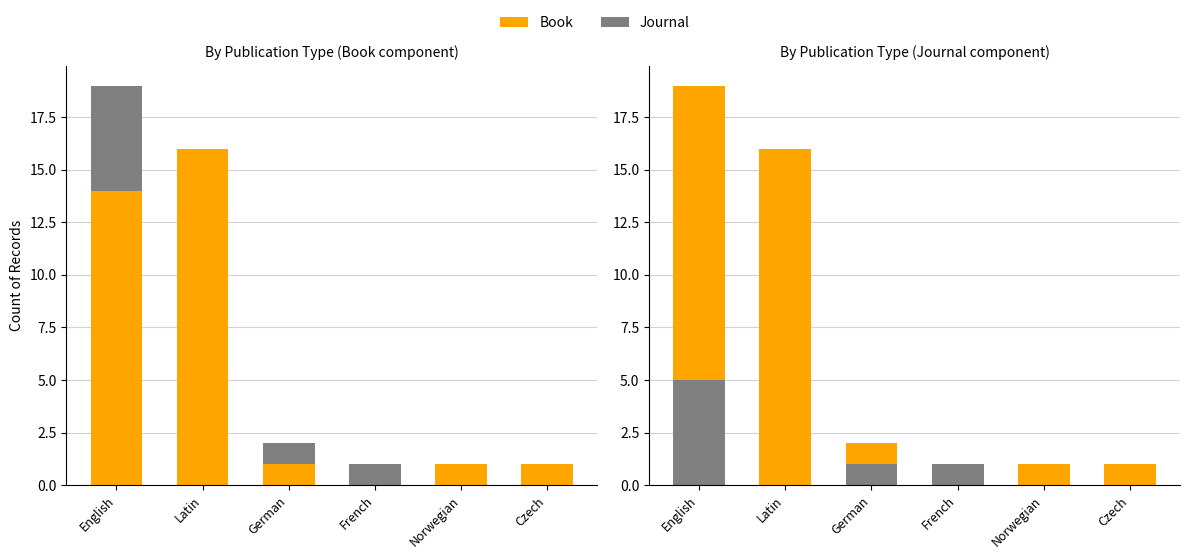

Reading left to right, what are all the values shown in this chart?

Book: English=14	Latin=16	German=1	French=0	Norwegian=1	Czech=1
Journal (stacked): English=5	Latin=0	German=1	French=1	Norwegian=0	Czech=0
Journal: English=5	Latin=0	German=1	French=1	Norwegian=0	Czech=0
Book (stacked): English=14	Latin=16	German=1	French=0	Norwegian=1	Czech=1